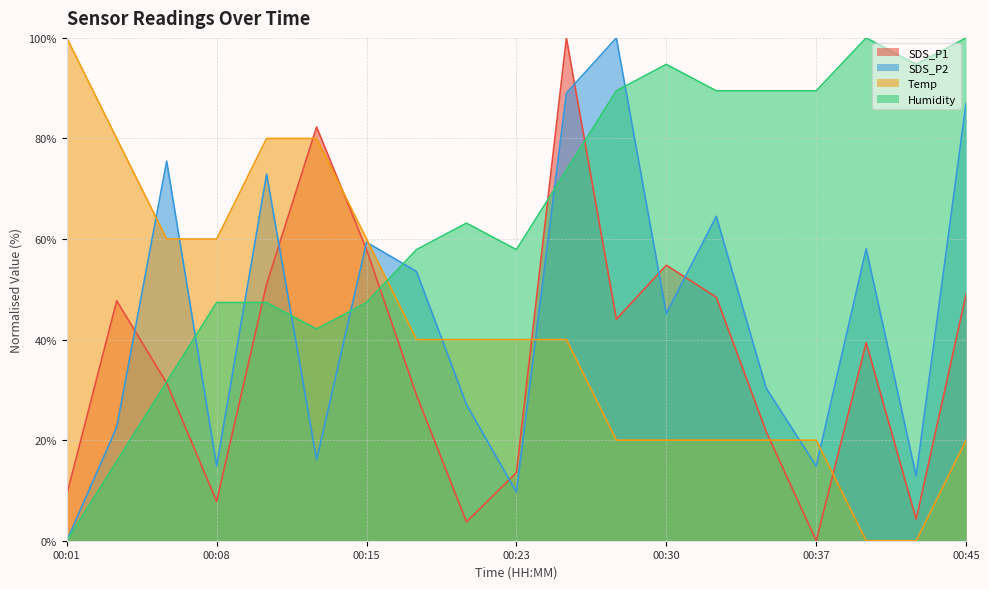

List the labels in order of Humidity value, largest first.

00:40, 00:45, 00:30, 00:42, 00:28, 00:32, 00:35, 00:37, 00:25, 00:20, 00:18, 00:23, 00:08, 00:11, 00:15, 00:13, 00:06, 00:03, 00:01